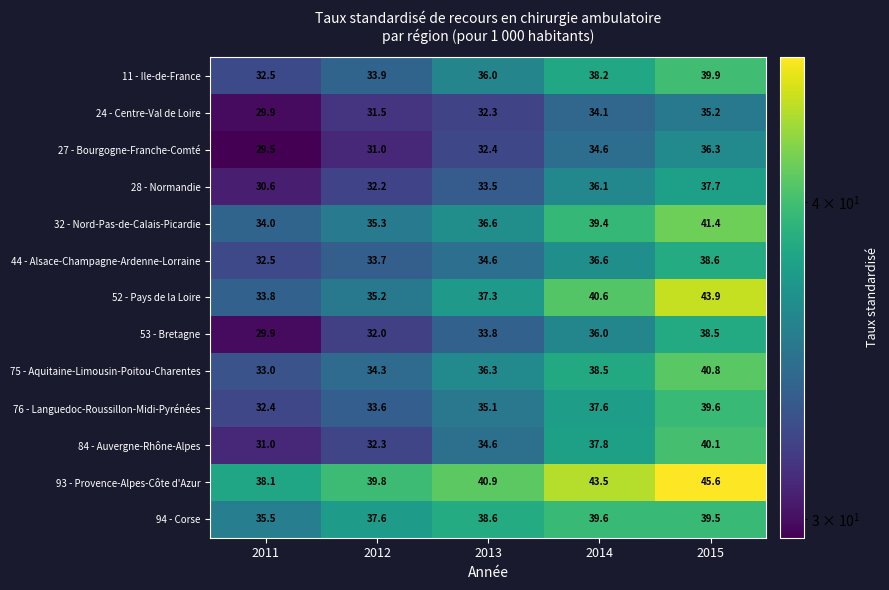

Is the value of 11 - Ile-de-France at 2013 greater than the value of 24 - Centre-Val de Loire at 2015?

Yes